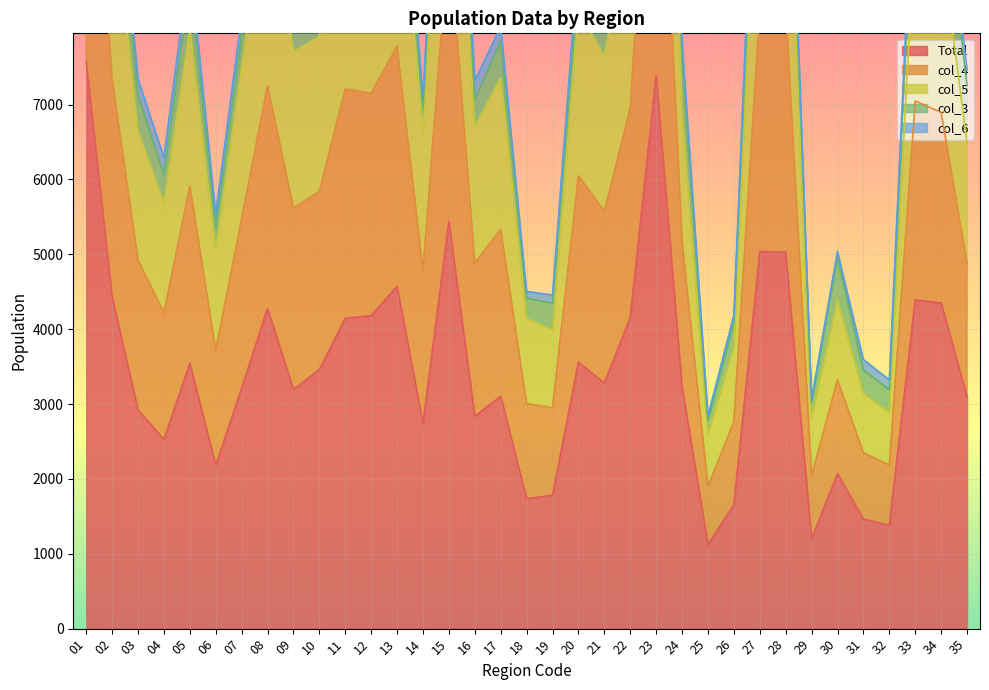

True or false: col_4 has a value of 11235 at 28.

True